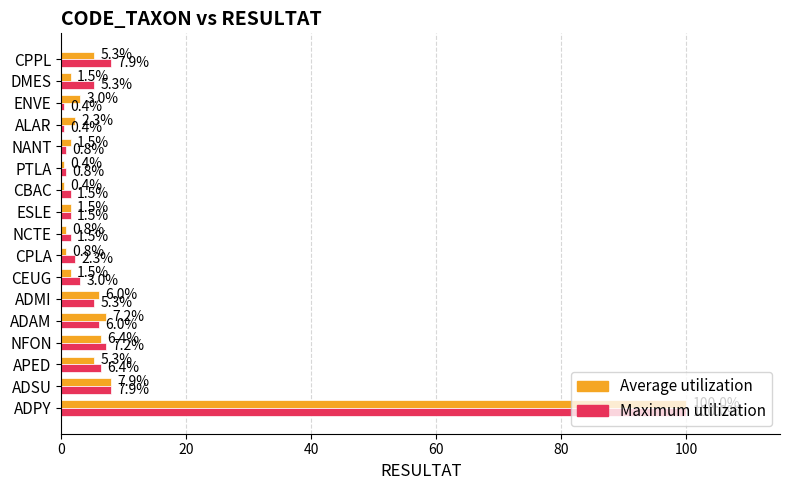

Between ADAM and NANT, which series saw the biggest shift?

Average utilization